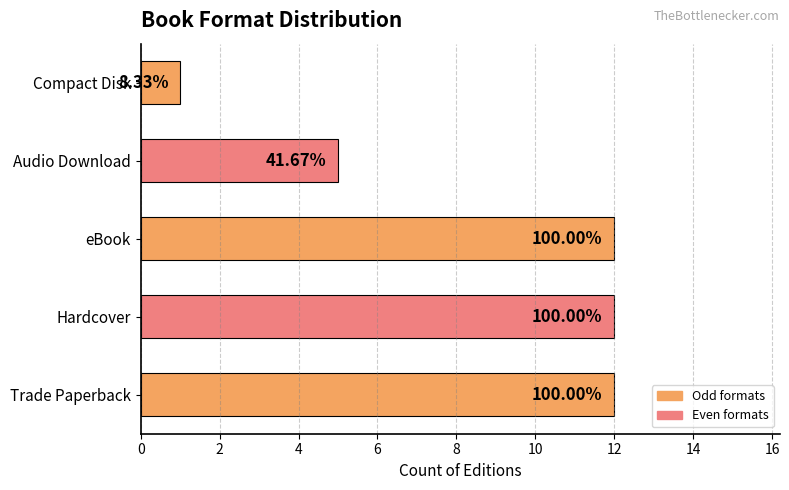

How many bars are there in total?

5